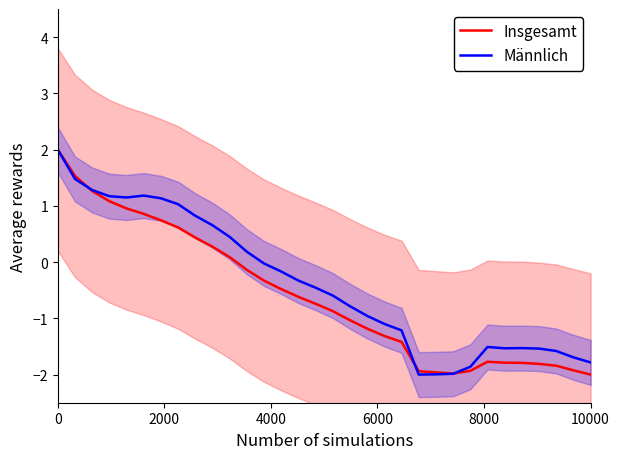

Is this an area chart (filled region under the line)?

No